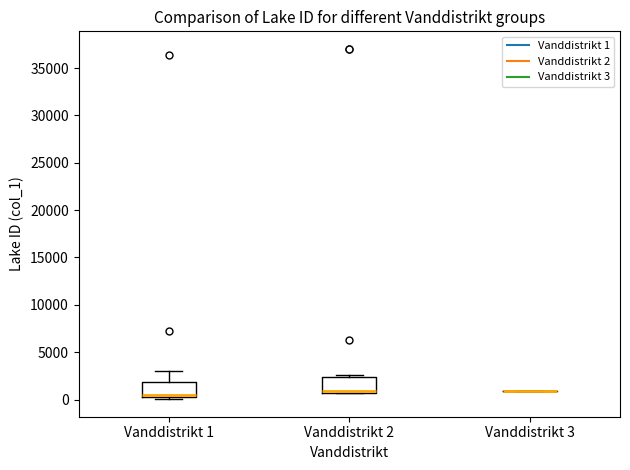

Where is the upper edge of the box for Vanddistrikt 2 on the y-axis? The values are not printed on the chart, so give them approximately, as read against the axis.

2500